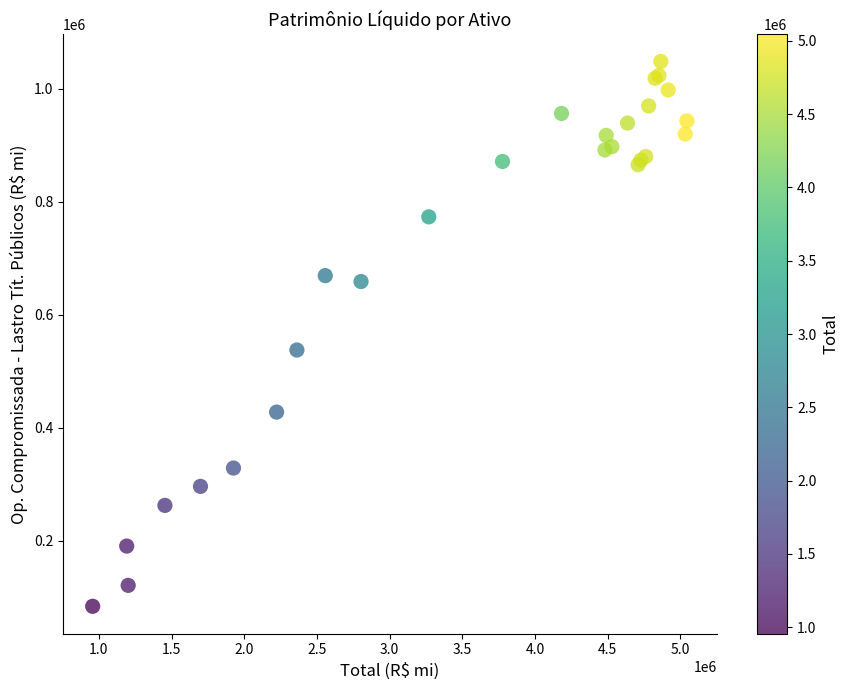

What Y value in the scatter plot is closest to 566365?

537854.0